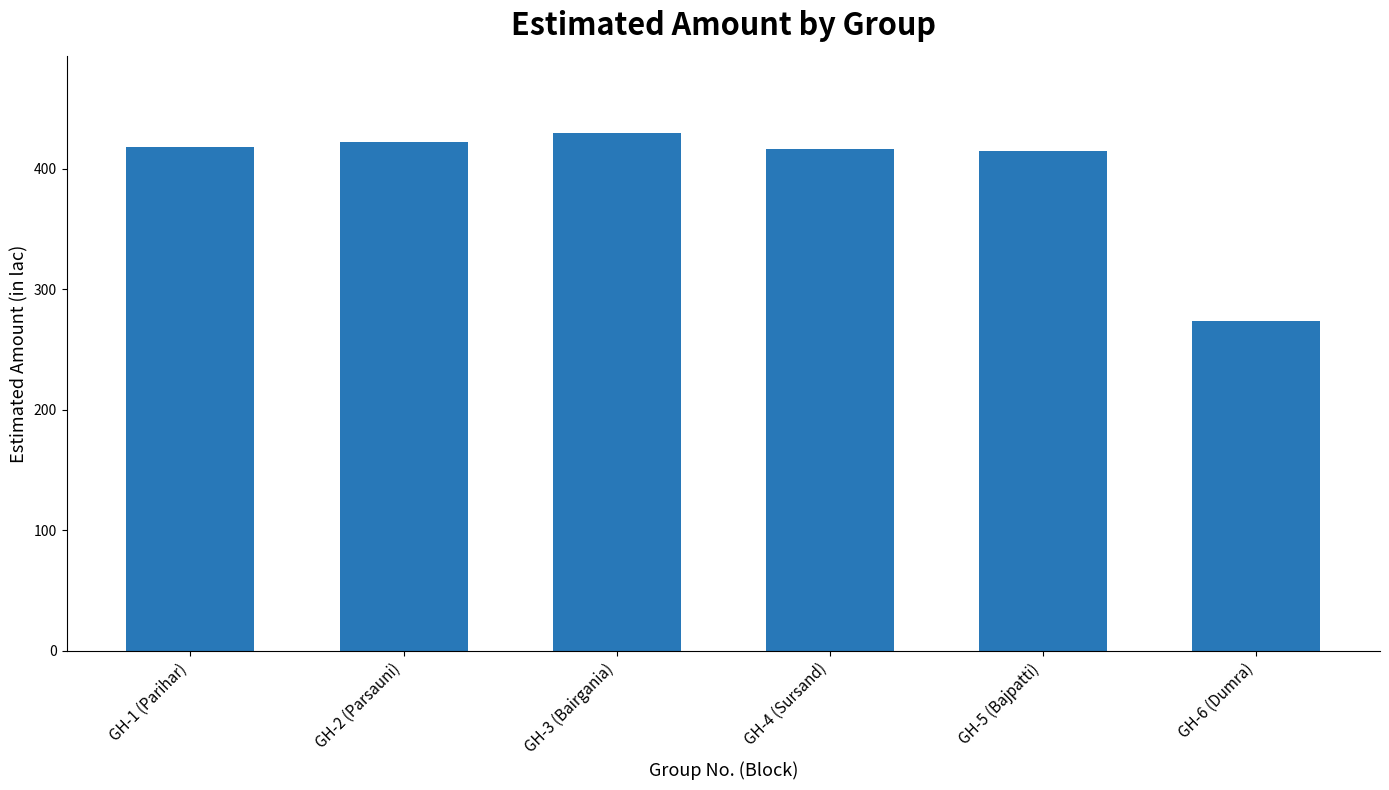

What is the value of the 3rd bar from the left?

429.5